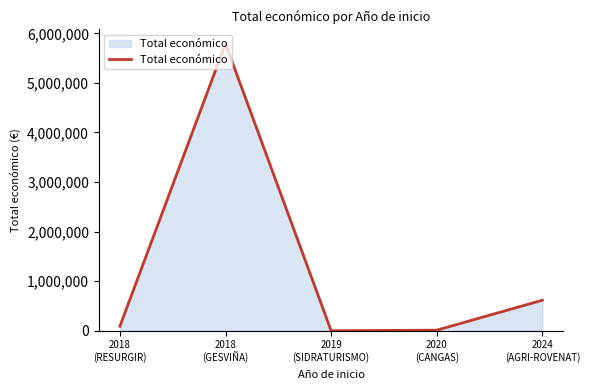

What is the greatest value displayed?

5792221